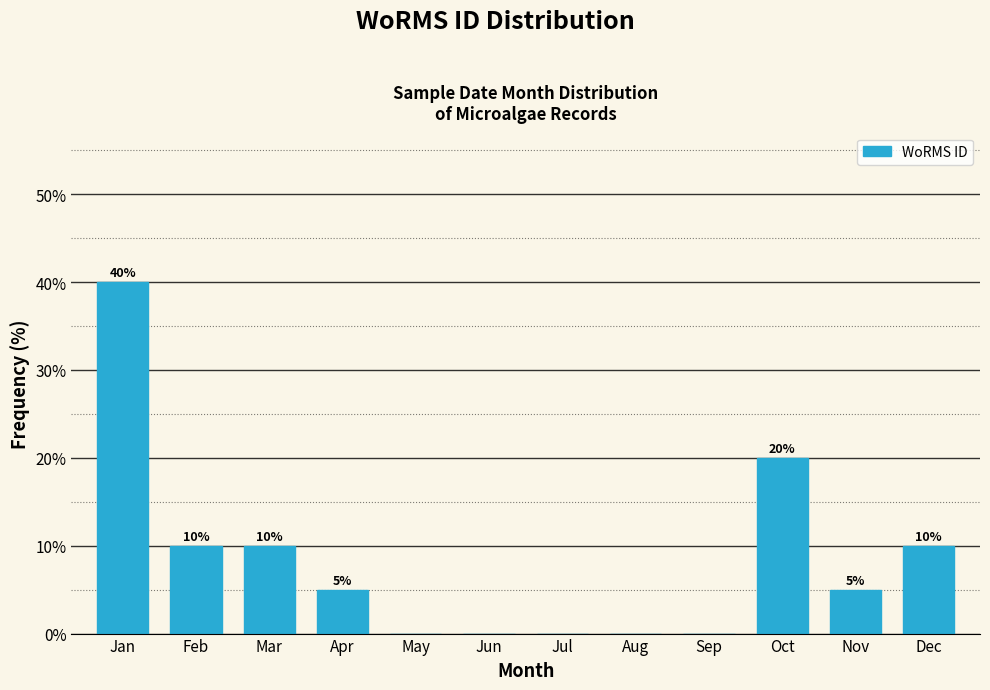

Reading right to left, extract all data points from this chart.

Dec=10	Nov=5	Oct=20	Sep=0	Aug=0	Jul=0	Jun=0	May=0	Apr=5	Mar=10	Feb=10	Jan=40